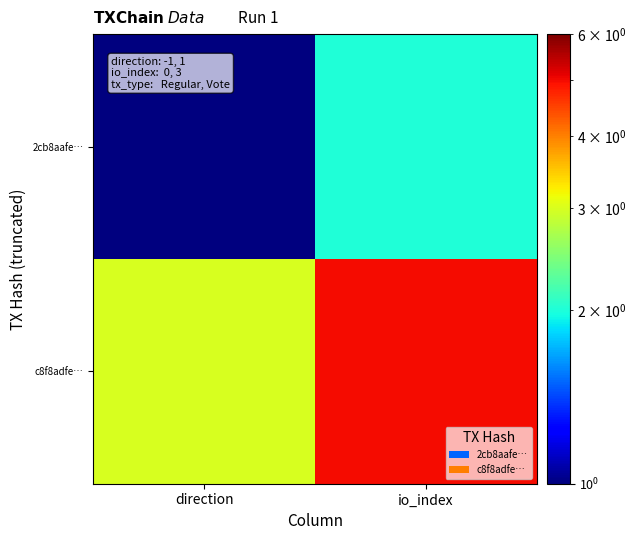

Reading right to left, transcribe all the data shown in this chart.

2cb8aafe…: io_index=2	direction=1
c8f8adfe…: io_index=5	direction=3